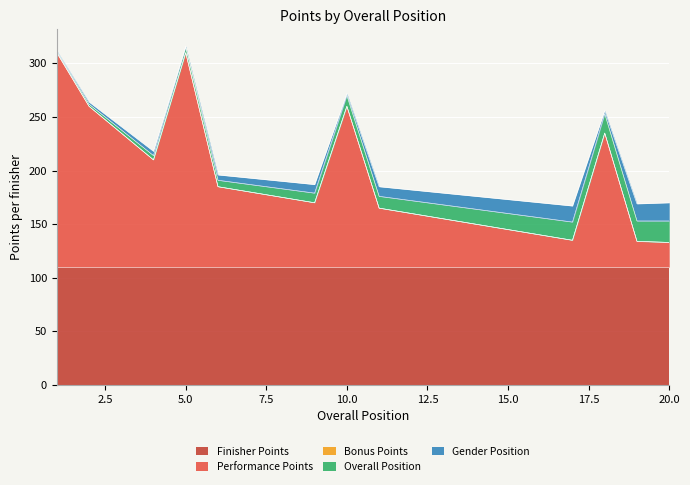

The value of Performance Points at 10 is 150. True or false?

True